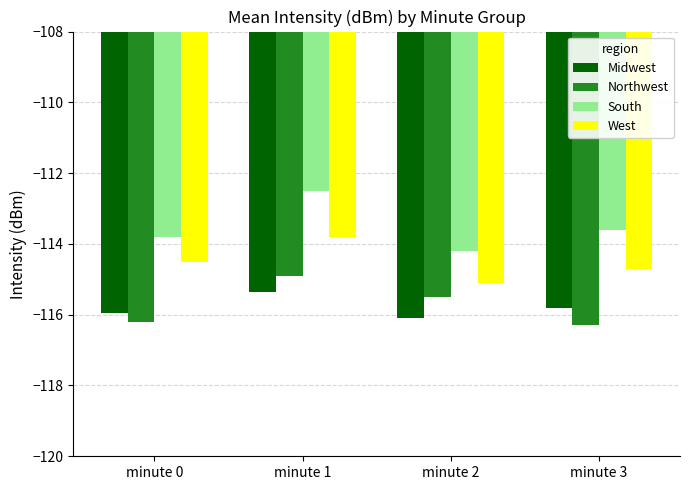

At which category is the sum across all series the highest?

minute 1